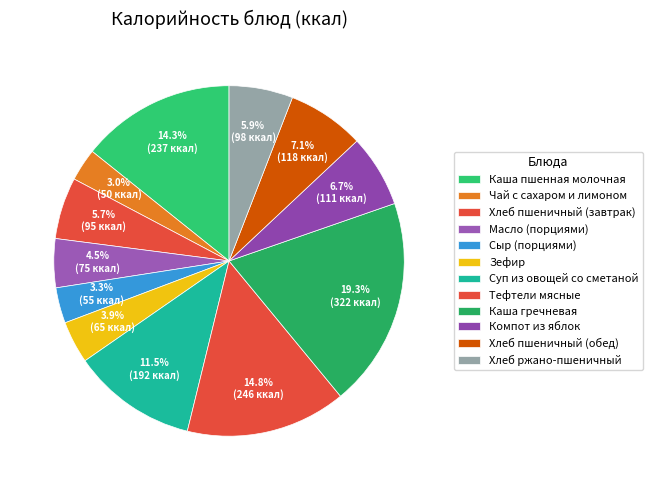

To the nearest percent, what is the average slice percentage?

8%